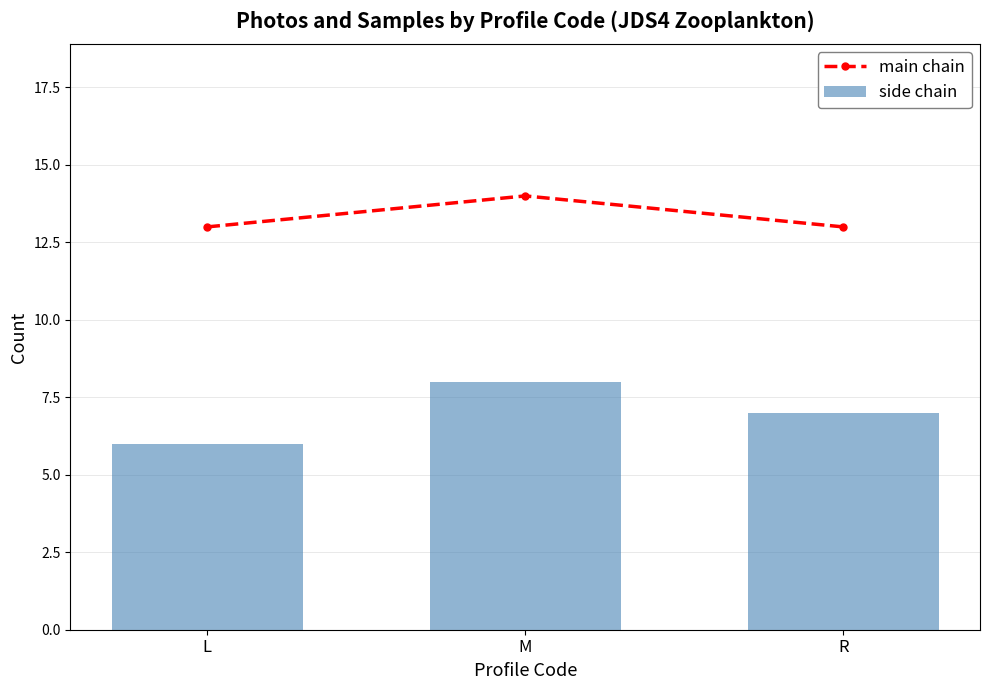

What is the total value across all series at M?

22